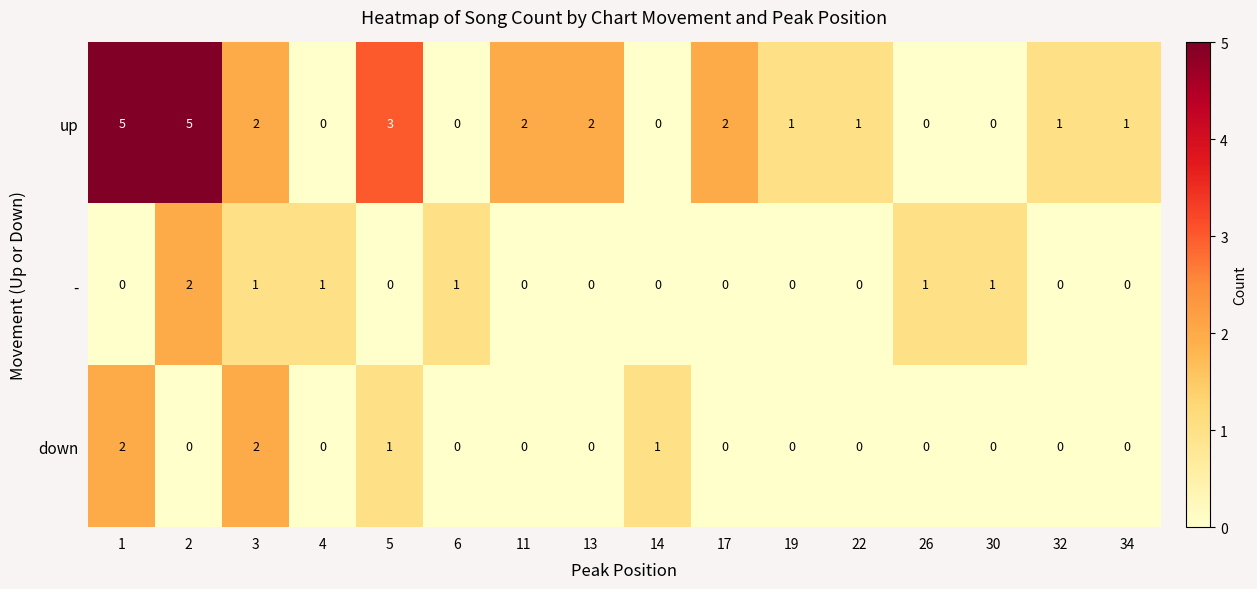

At how many categories does at least one series exceed 0?

16